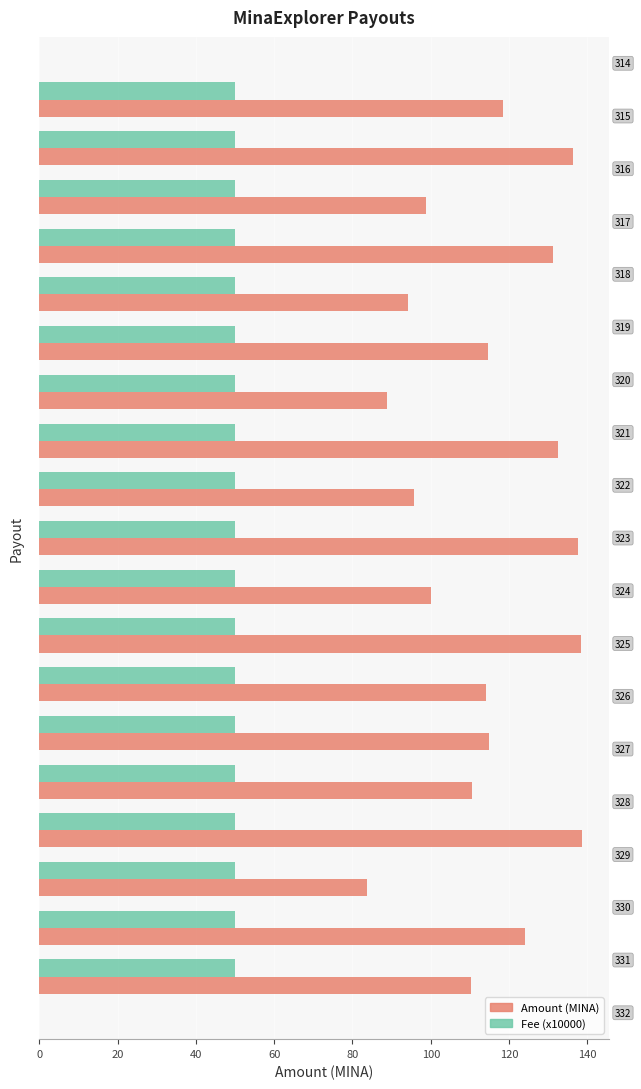

What is the maximum value shown in the chart?

138.6